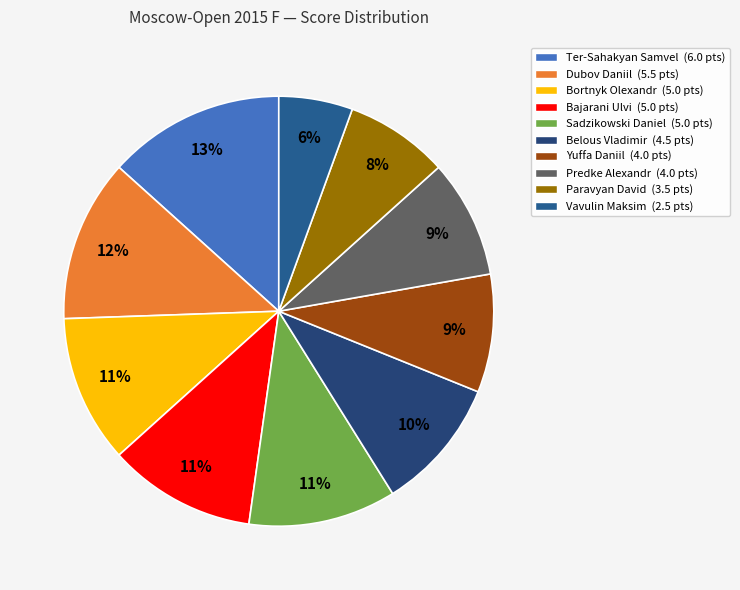

Count the number of slices in the pie.

10